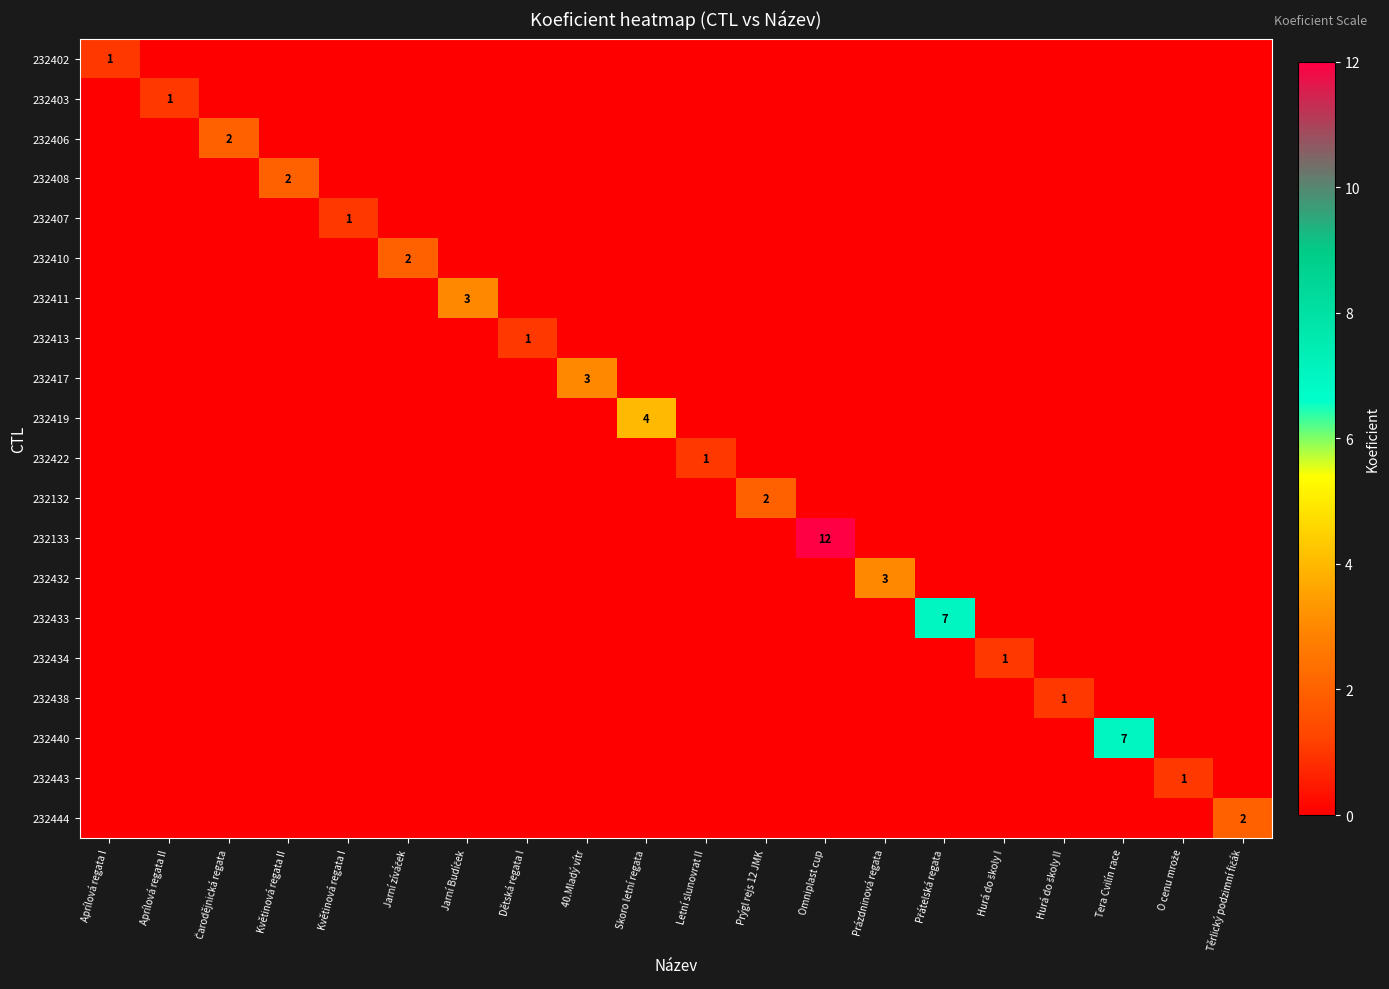

The 232432 series shows 0 at Hurá do školy II. True or false?

True